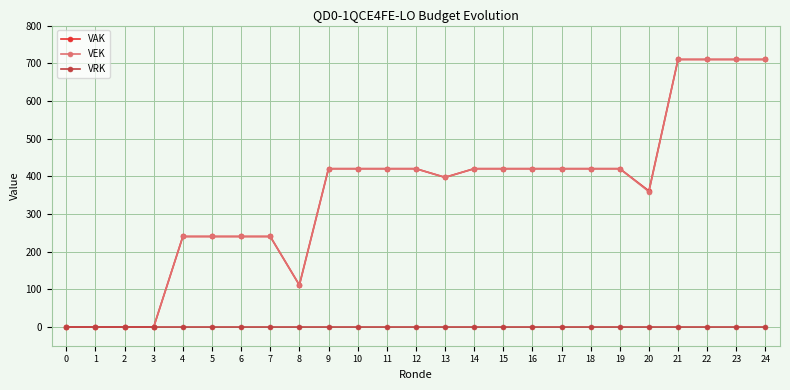

What is the total value across all series at 16?

840